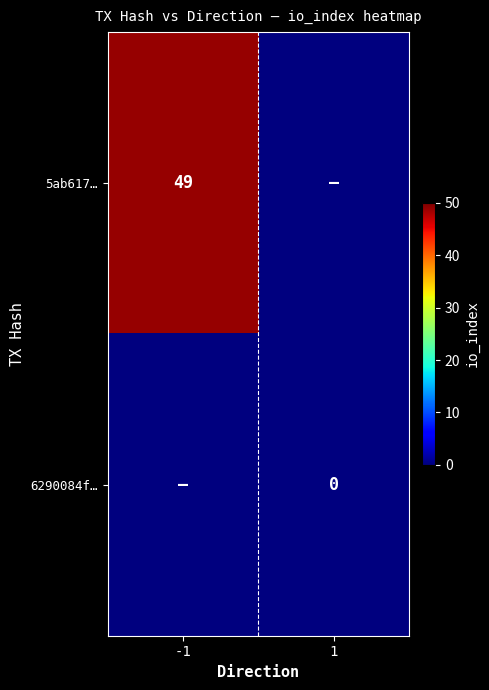

Is the value of 6290084f… at 1 greater than the value of 5ab617… at -1?

No